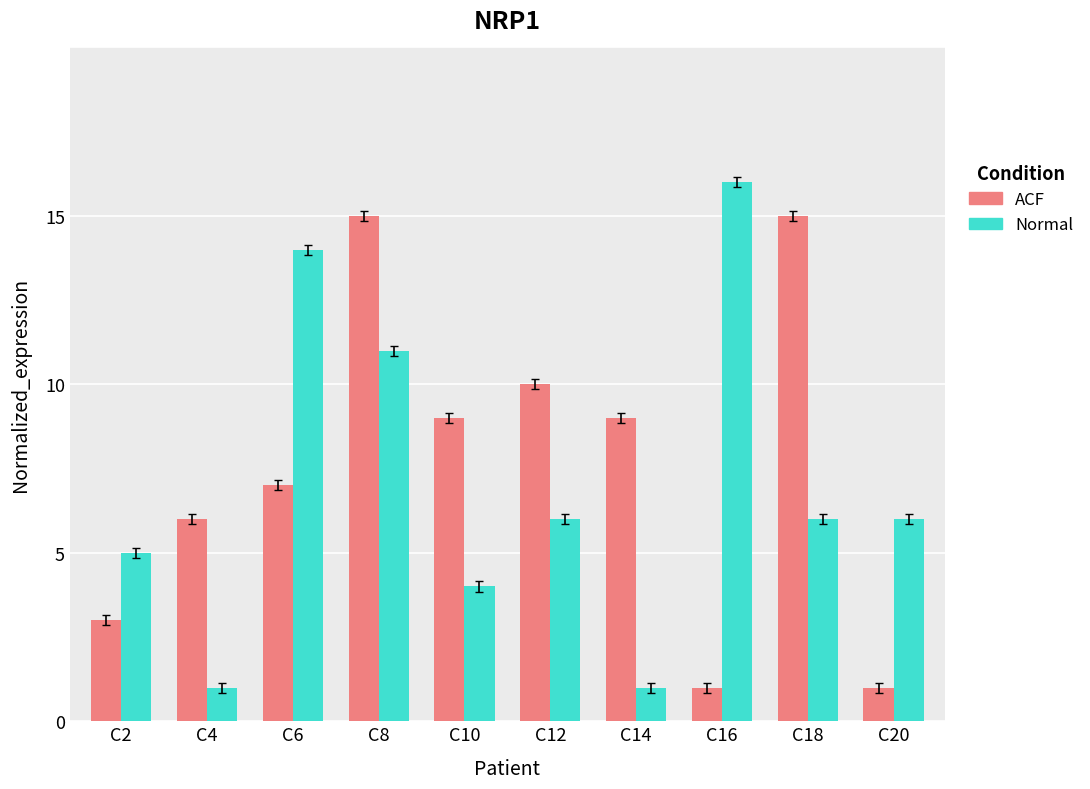

What are all the series names shown in the legend?

ACF, Normal